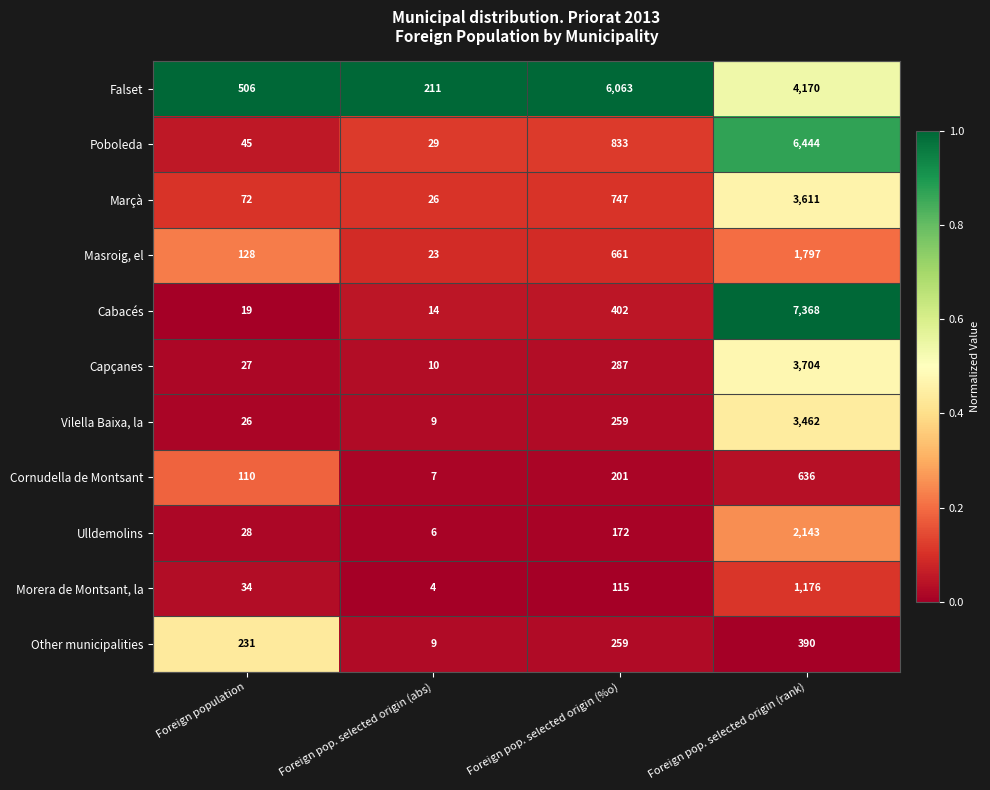

List the series in order of their peak value, highest first.

Cabacés, Poboleda, Falset, Capçanes, Marçà, Vilella Baixa, la, Ulldemolins, Masroig, el, Morera de Montsant, la, Cornudella de Montsant, Other municipalities